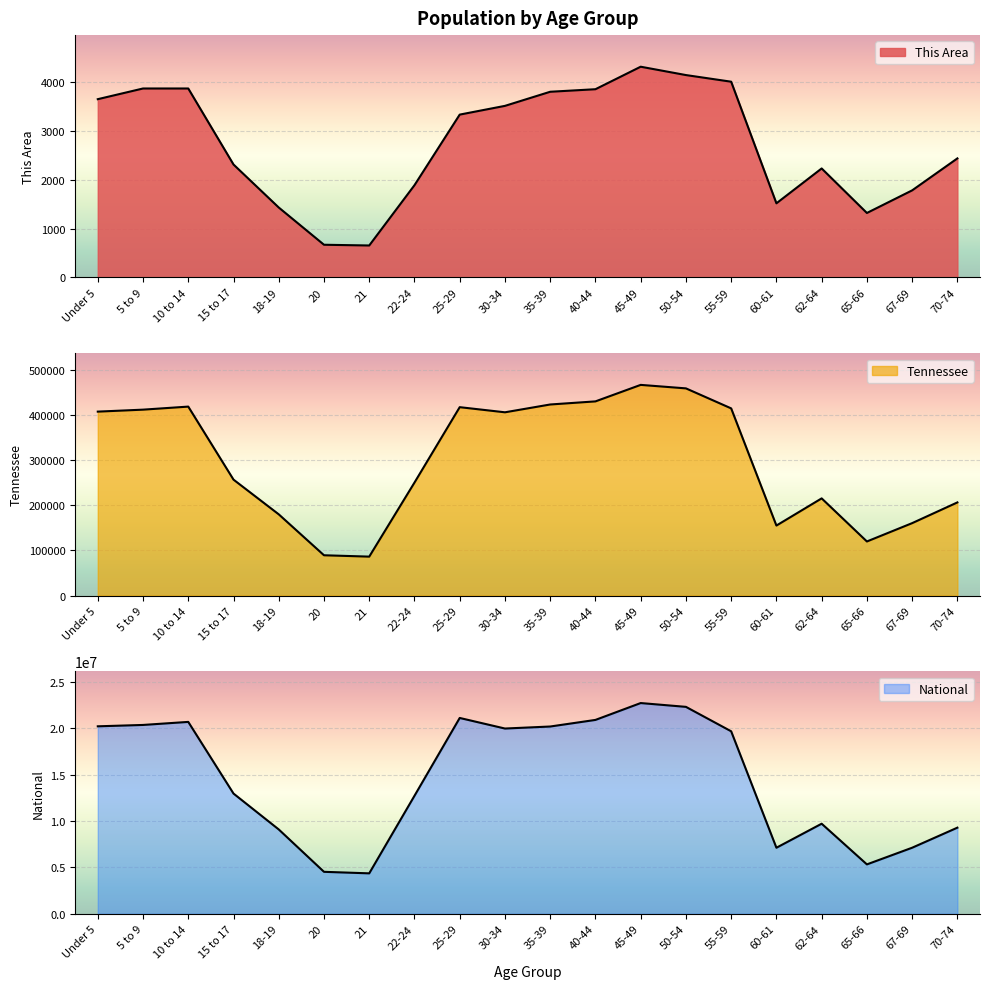

What is the average value of the National series?

14509549